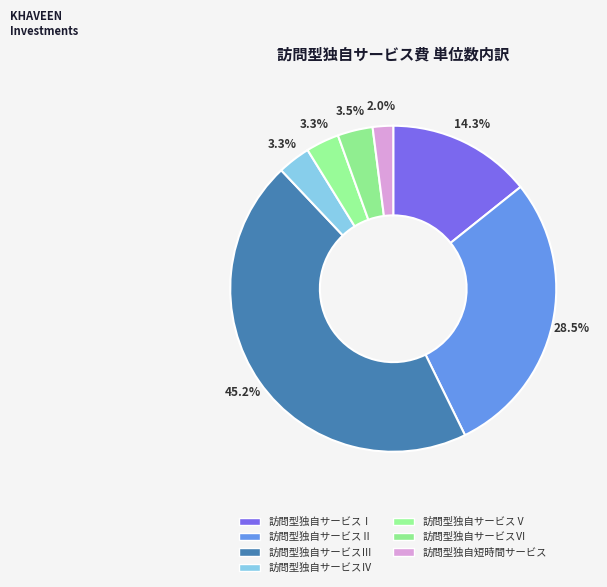

Combined, what portion of the pie is 訪問型独自サービスⅤ and 訪問型独自短時間サービス?

5.3%